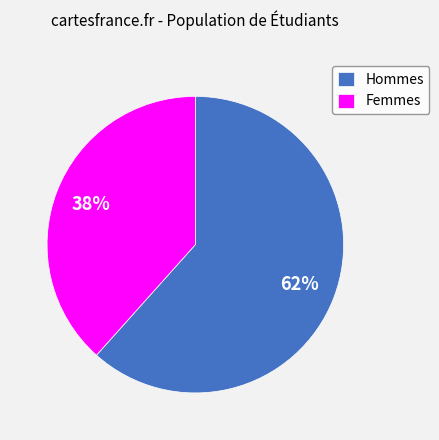

What percentage is the Femmes slice, to the nearest percent?

38%